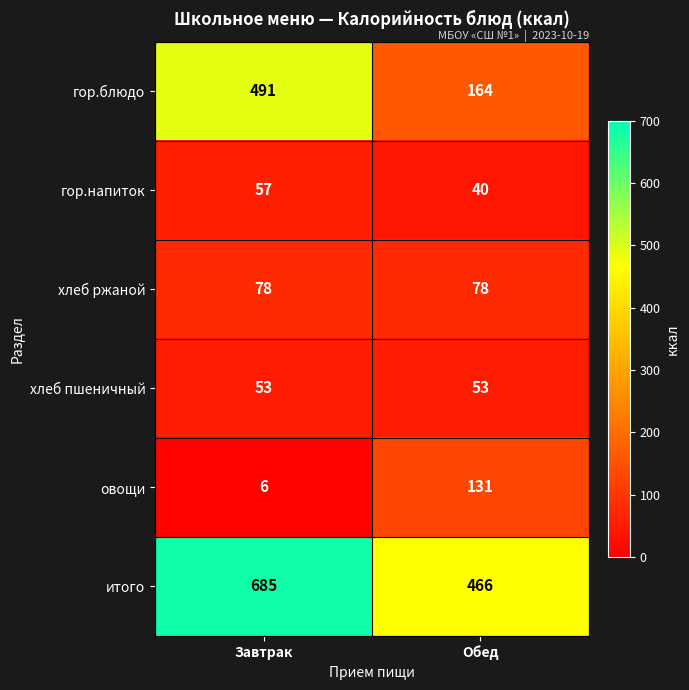

Which category has the lowest value across all series?

Завтрак